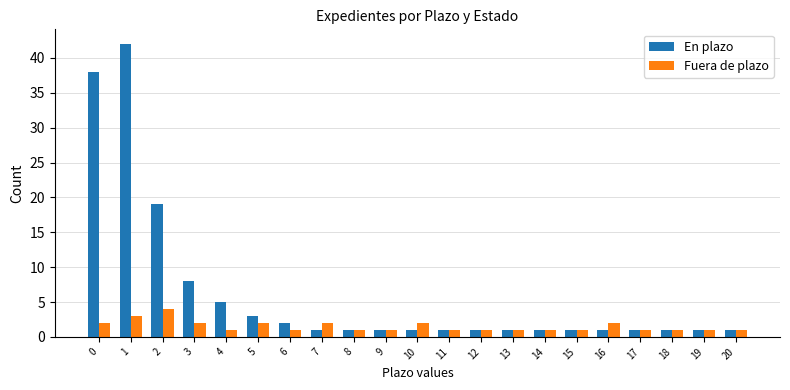

At which label is En plazo closest to 21?

2